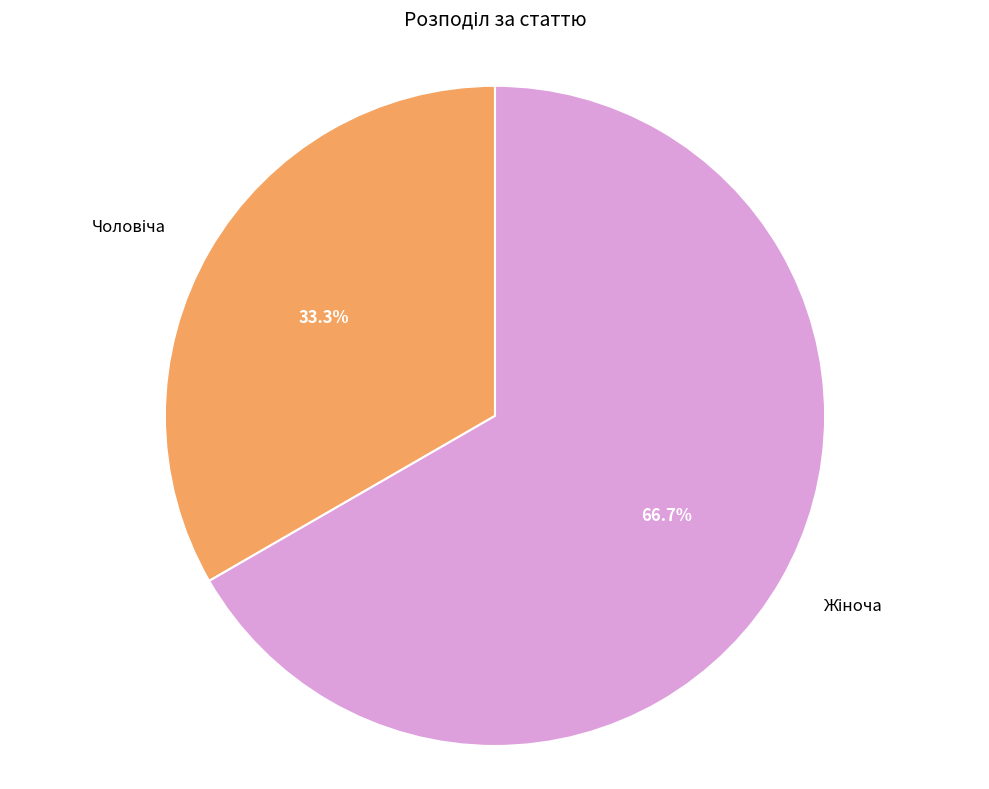

Count the number of slices in the pie.

2